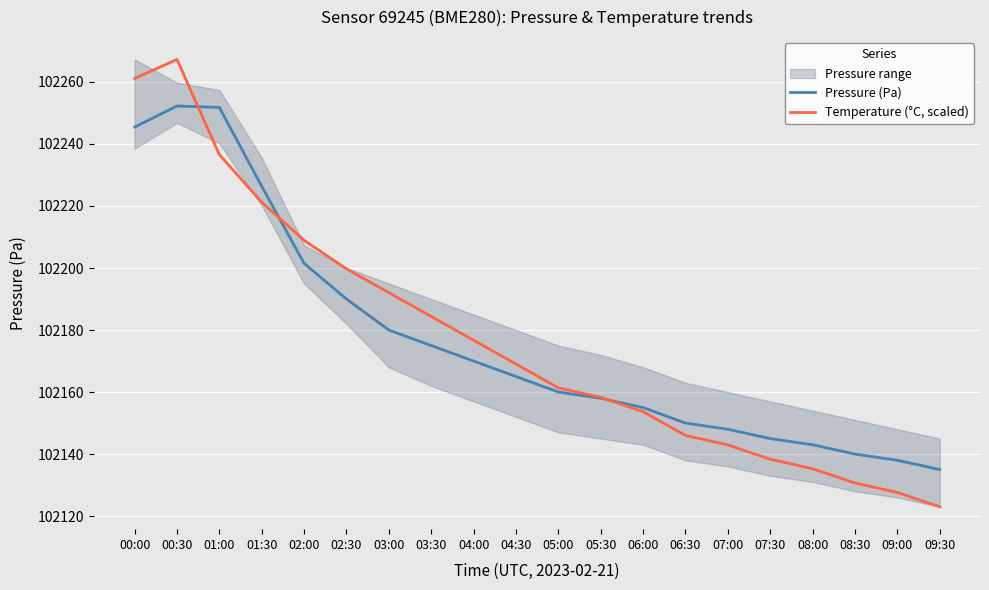

Reading right to left, list all the values displayed in this chart.

Pressure (Pa): 102135.0	102138.0	102140.0	102143.0	102145.0	102148.0	102150.0	102155.0	102158.0	102160.0	102165.0	102170.0	102175.0	102180.0	102190.0	102201.5	102226.3	102251.8	102252.2	102245.4
Temperature (°C, scaled): 102123.0	102127.6	102130.7	102135.3	102138.3	102142.9	102146.0	102153.7	102158.3	102161.4	102169.0	102176.7	102184.4	102192.1	102199.7	102208.9	102221.2	102236.6	102267.2	102261.1